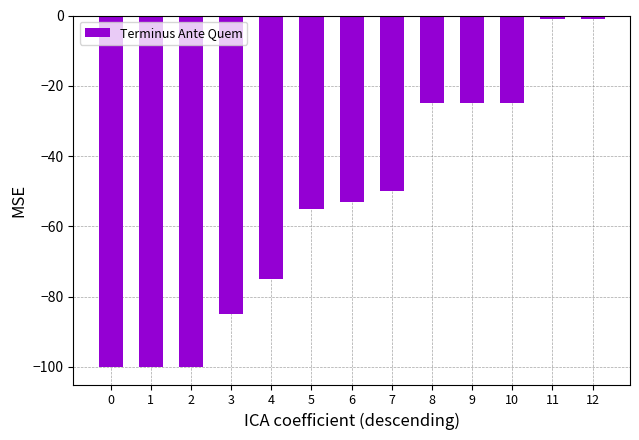

How many bars are there in total?

13